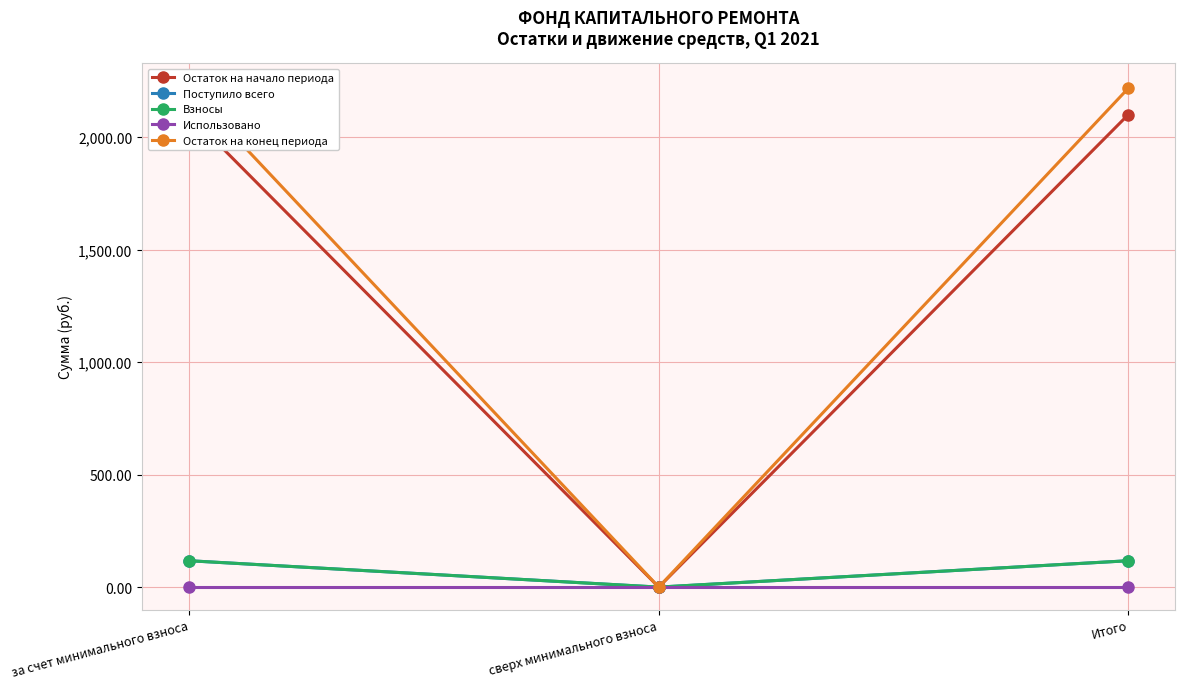

At which label is Взносы closest to 58?

сверх минимального взноса